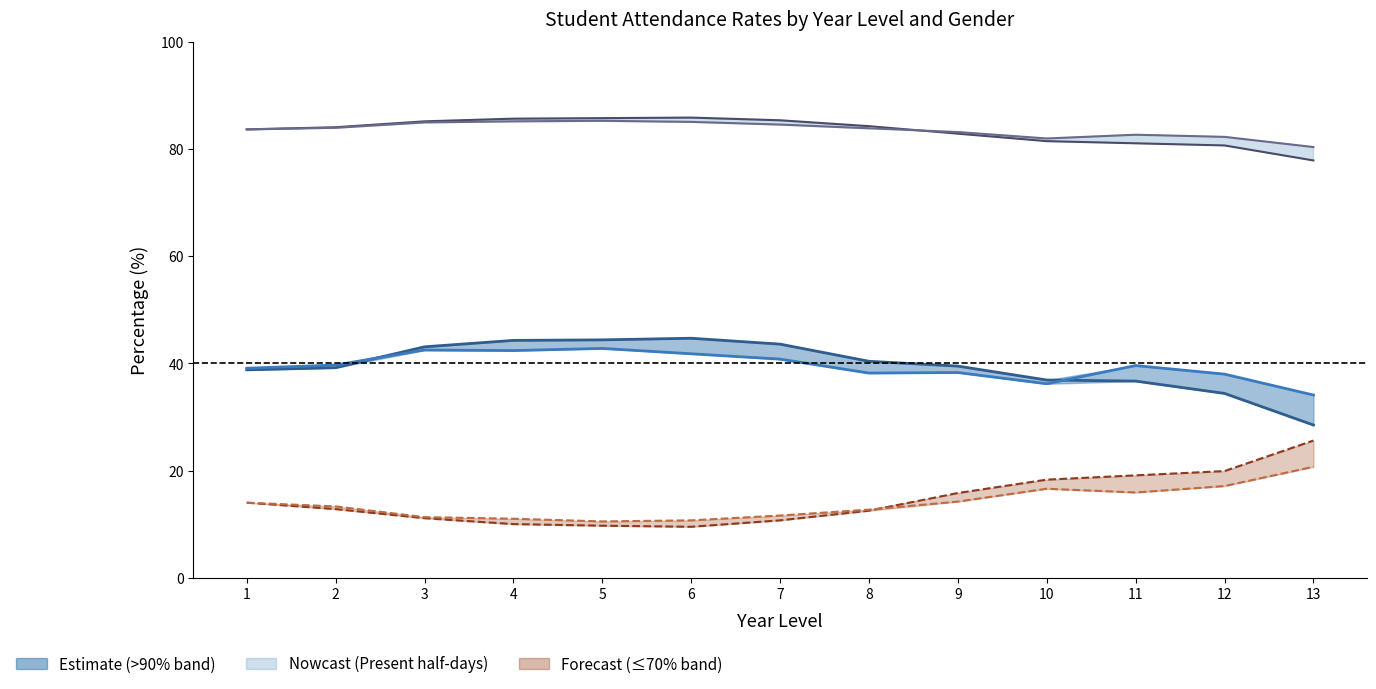

What is the lowest value of the Present Half-Days (Male) series?

80.4